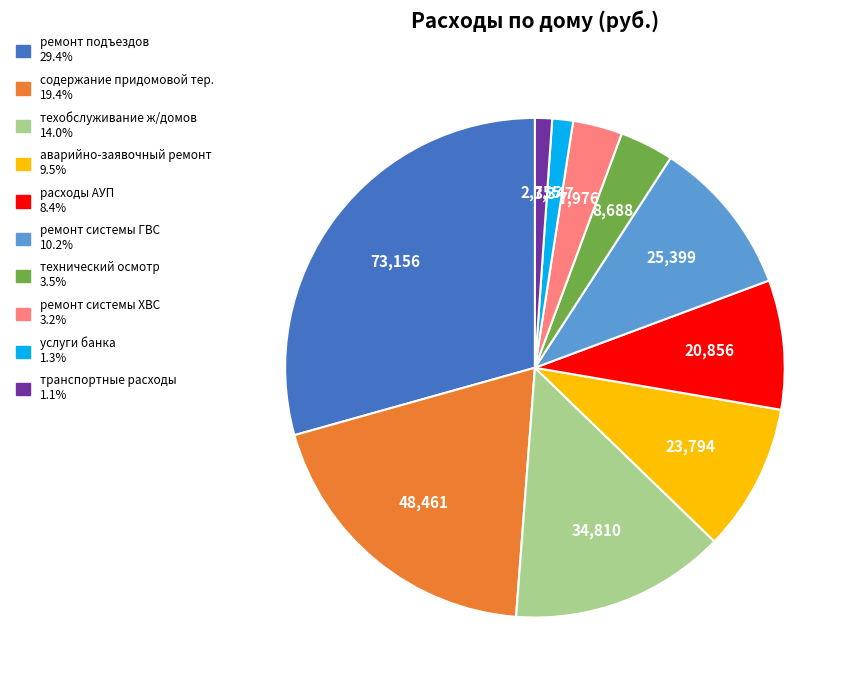

The технический осмотр slice represents 3% of the pie. True or false?

True